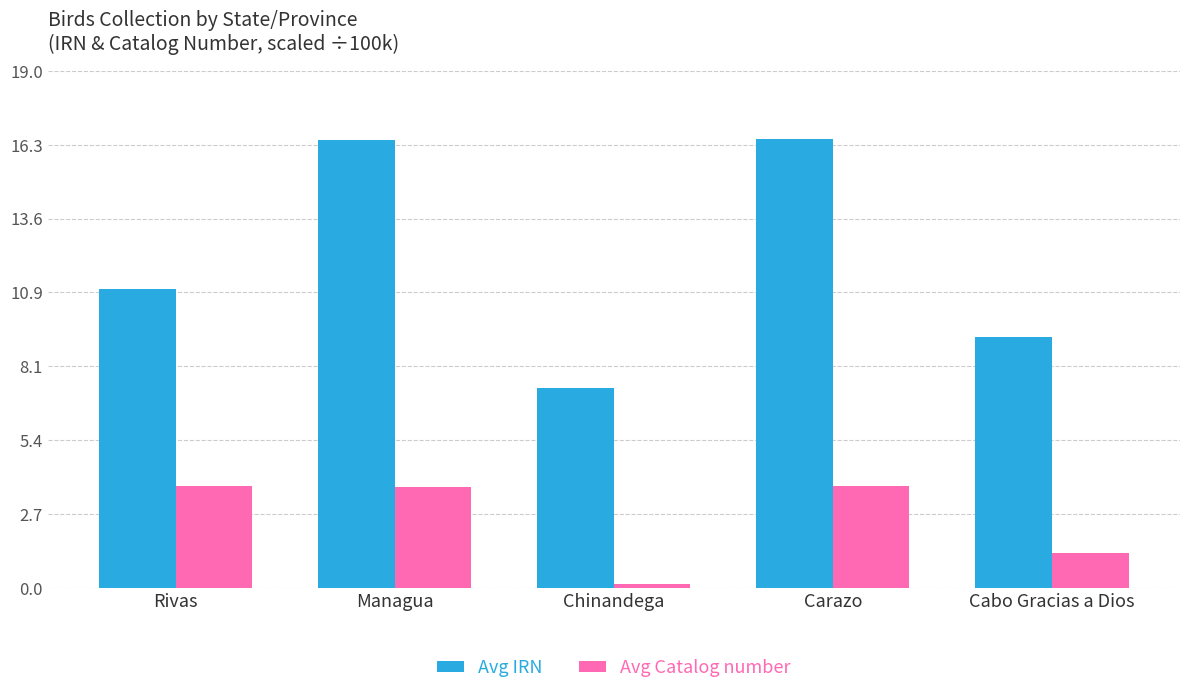

The Avg Catalog number series shows 5.9 at Carazo. True or false?

False